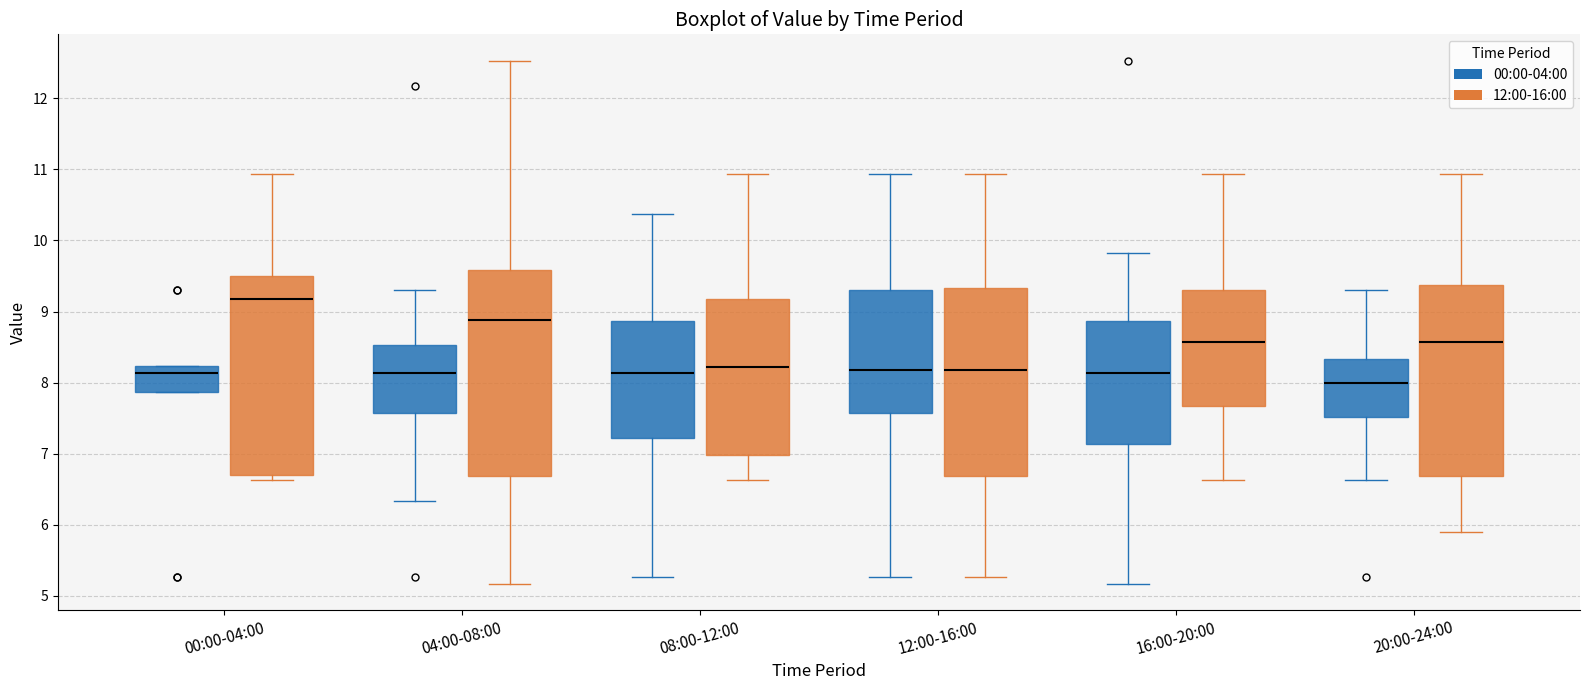

Reading left to right, read every box against the y-axis: the position of its median line, the range the box covers, and the ends of its whiskers. The values are not printed on the chart, so give them approximately, as read against the axis.

00:00-04:00 (00:00-04:00): median 8.1, box 7.9 to 8.2, whiskers 7.9 to 8.2
00:00-04:00 (12:00-16:00): median 9.2, box 6.7 to 9.5, whiskers 6.6 to 10.9
04:00-08:00 (00:00-04:00): median 8.1, box 7.6 to 8.5, whiskers 6.3 to 9.3
04:00-08:00 (12:00-16:00): median 8.9, box 6.7 to 9.6, whiskers 5.2 to 12.5
08:00-12:00 (00:00-04:00): median 8.1, box 7.2 to 8.9, whiskers 5.3 to 10.4
08:00-12:00 (12:00-16:00): median 8.2, box 7.0 to 9.2, whiskers 6.6 to 10.9
12:00-16:00 (00:00-04:00): median 8.2, box 7.6 to 9.3, whiskers 5.3 to 10.9
12:00-16:00 (12:00-16:00): median 8.2, box 6.7 to 9.3, whiskers 5.3 to 10.9
16:00-20:00 (00:00-04:00): median 8.1, box 7.1 to 8.9, whiskers 5.2 to 9.8
16:00-20:00 (12:00-16:00): median 8.6, box 7.7 to 9.3, whiskers 6.6 to 10.9
20:00-24:00 (00:00-04:00): median 8.0, box 7.5 to 8.3, whiskers 6.6 to 9.3
20:00-24:00 (12:00-16:00): median 8.6, box 6.7 to 9.4, whiskers 5.9 to 10.9